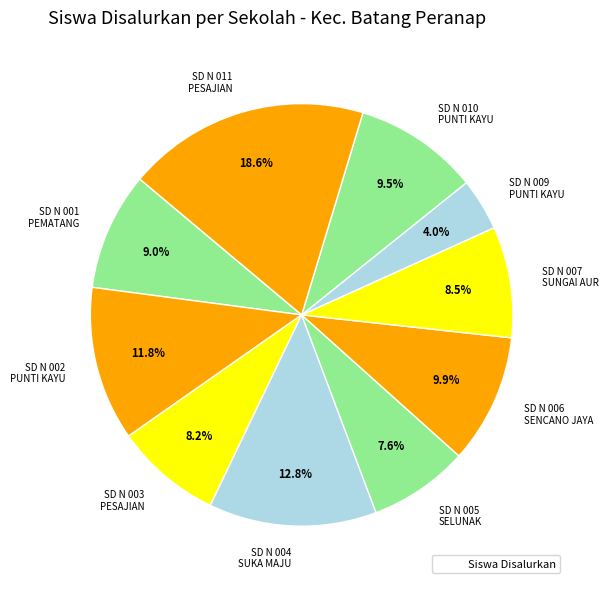

Is the sum of SD N 004 SUKA MAJU and SD N 003 PESAJIAN greater than half?

No